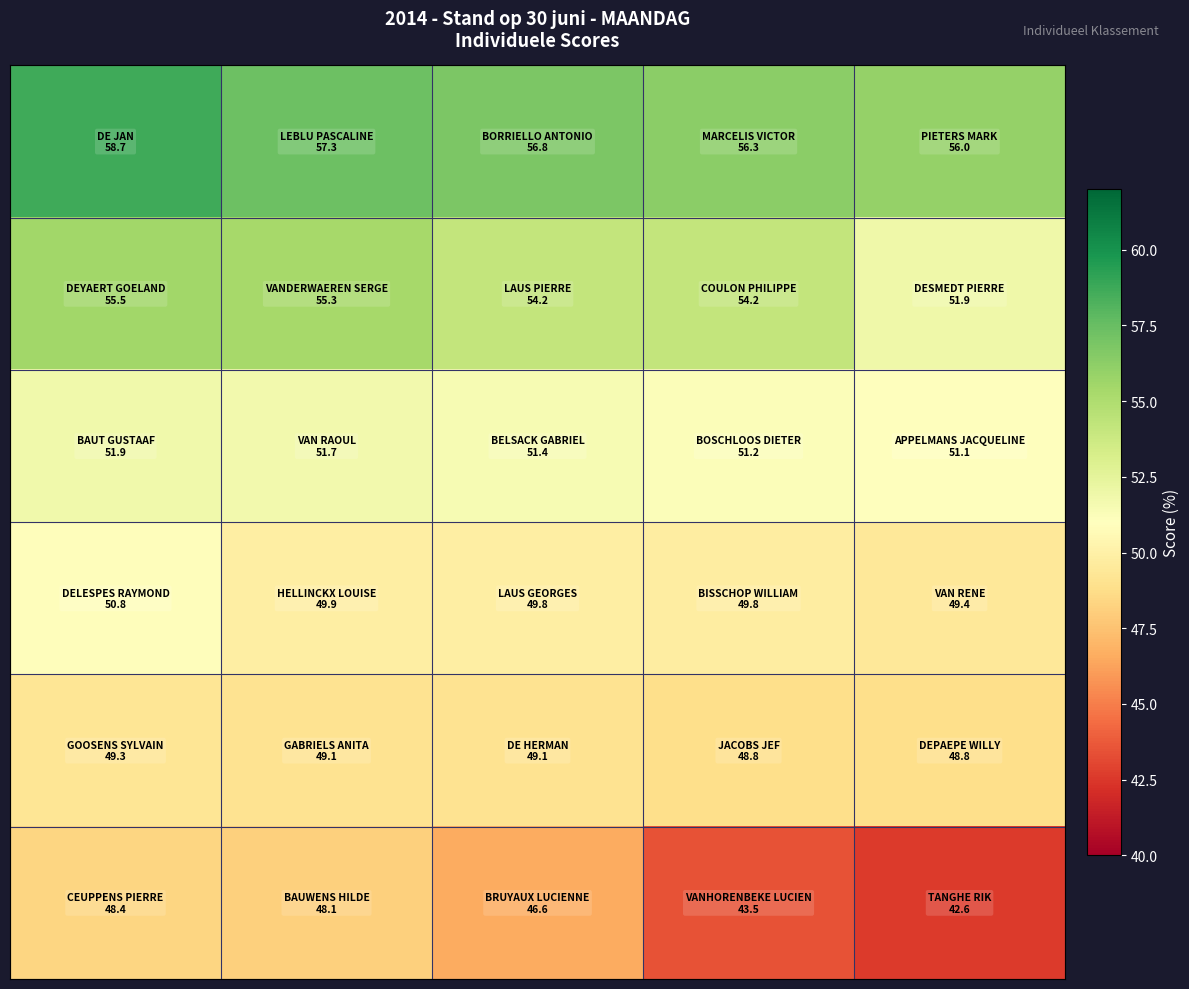

How many distinct data groups are displayed?

6